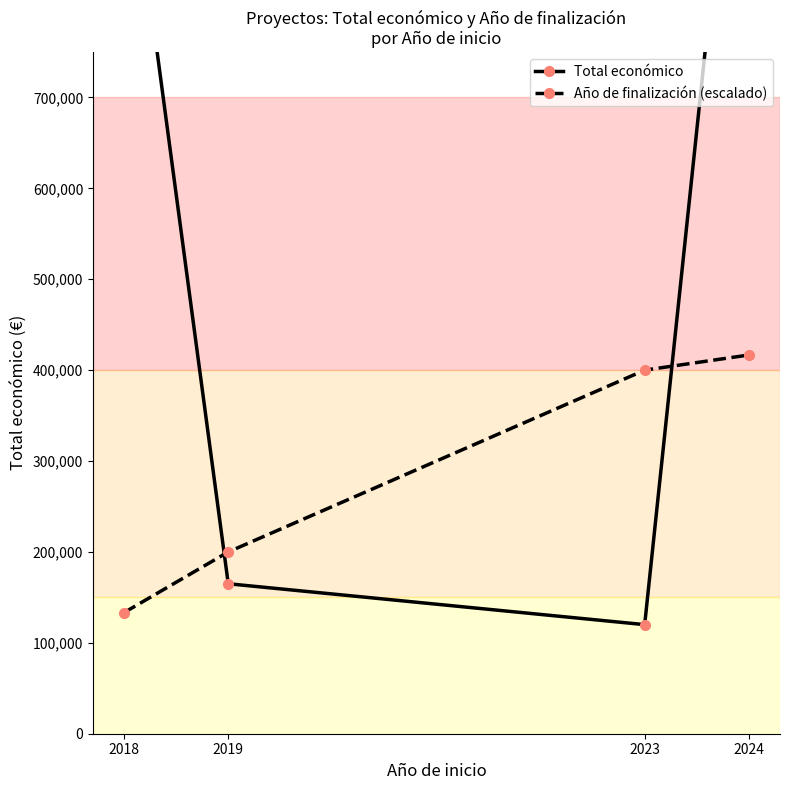

What is the value of the Total económico point at the 4th from the left?

1206535.0